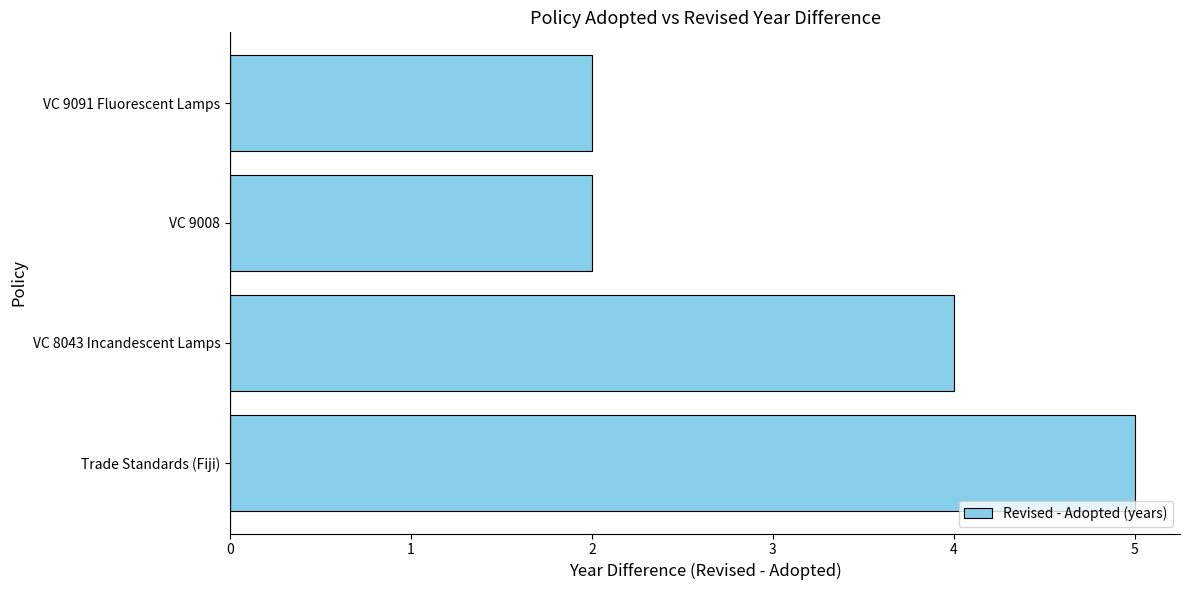

What is the difference between the maximum and second lowest values?

3